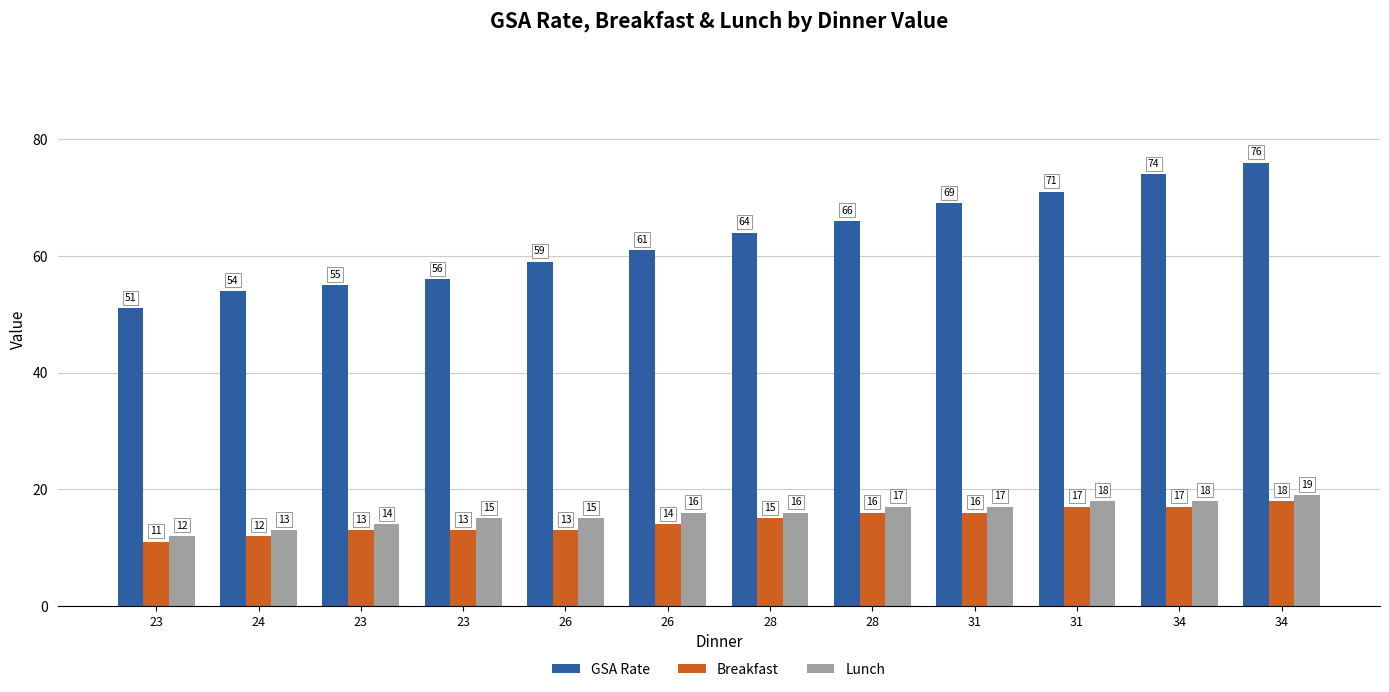

Does the chart contain stacked bars?

No